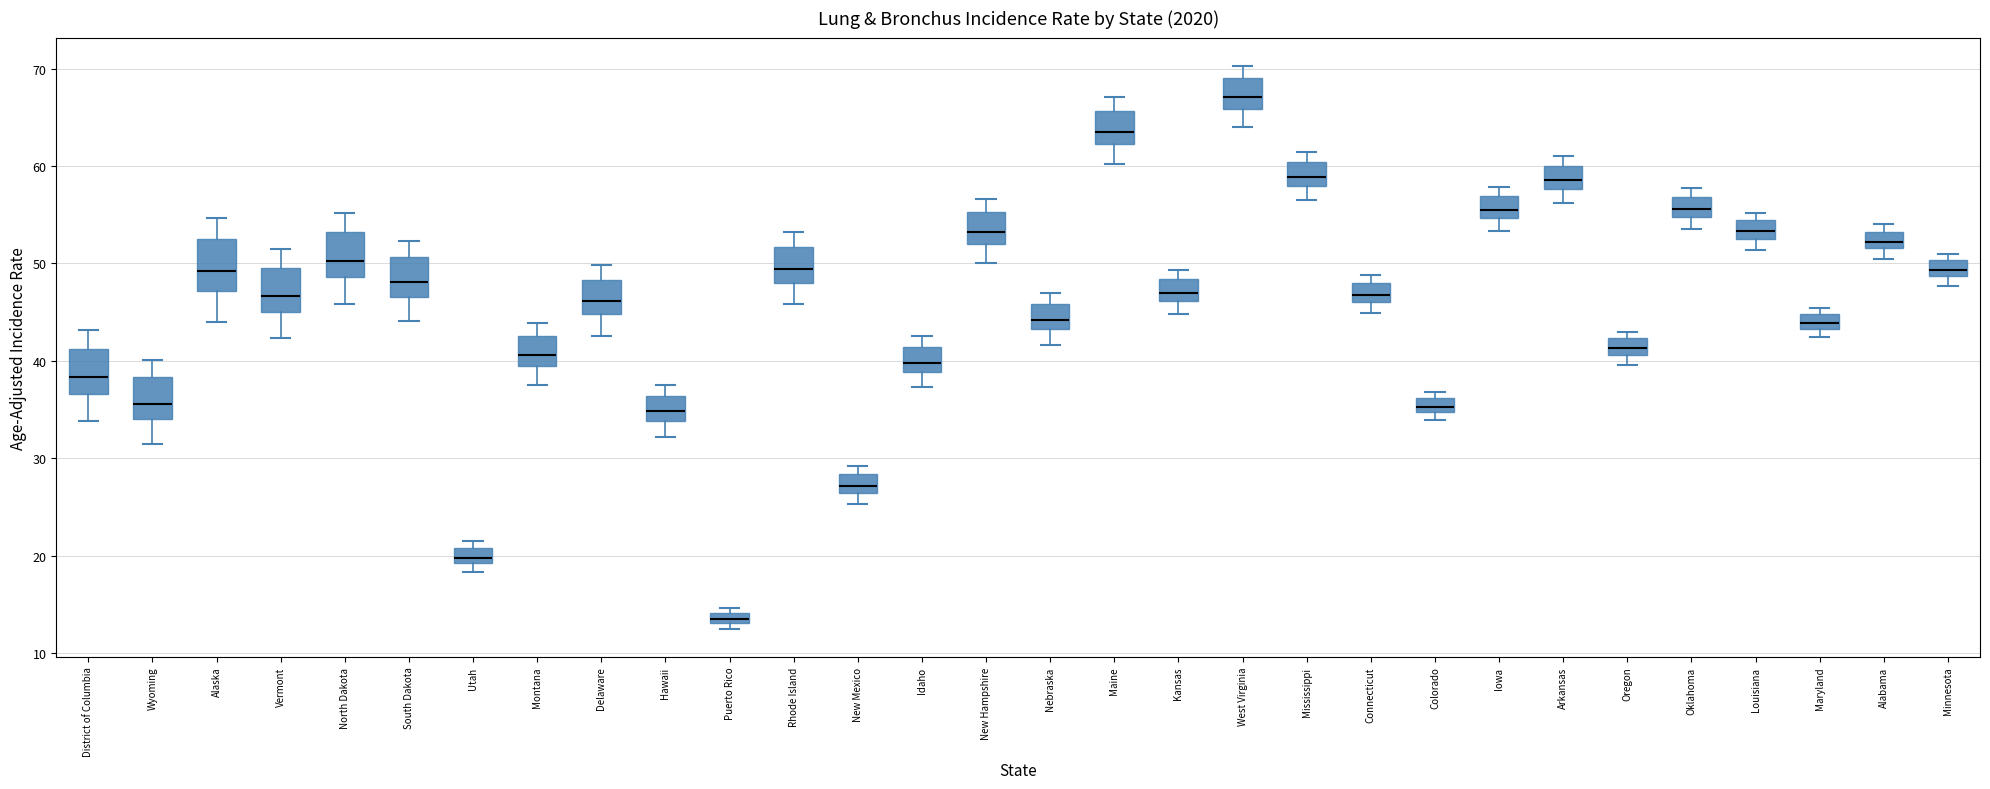

Where is the lower edge of the box for Oregon on the y-axis? The values are not printed on the chart, so give them approximately, as read against the axis.

41